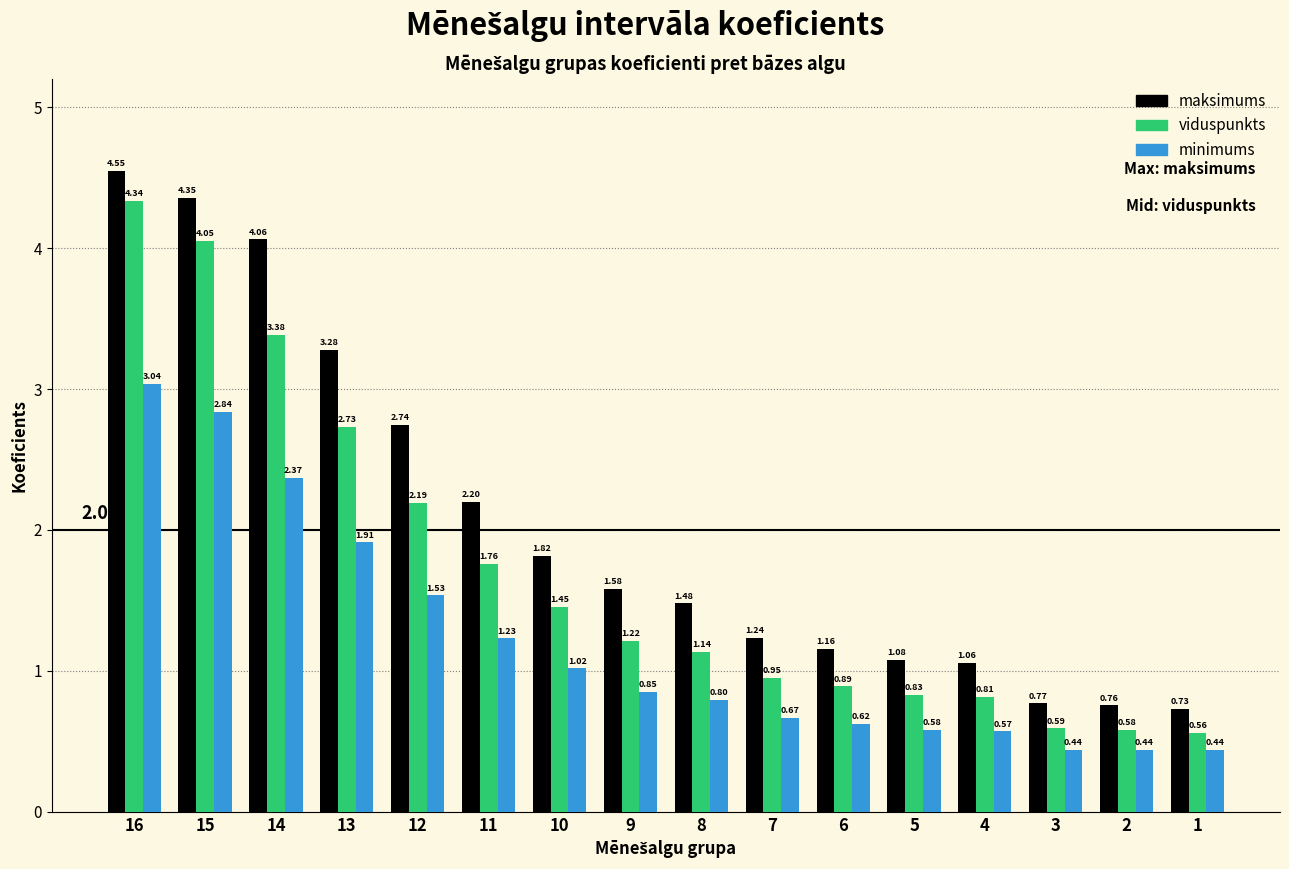

Is the value of minimums at 8 greater than the value of viduspunkts at 10?

No